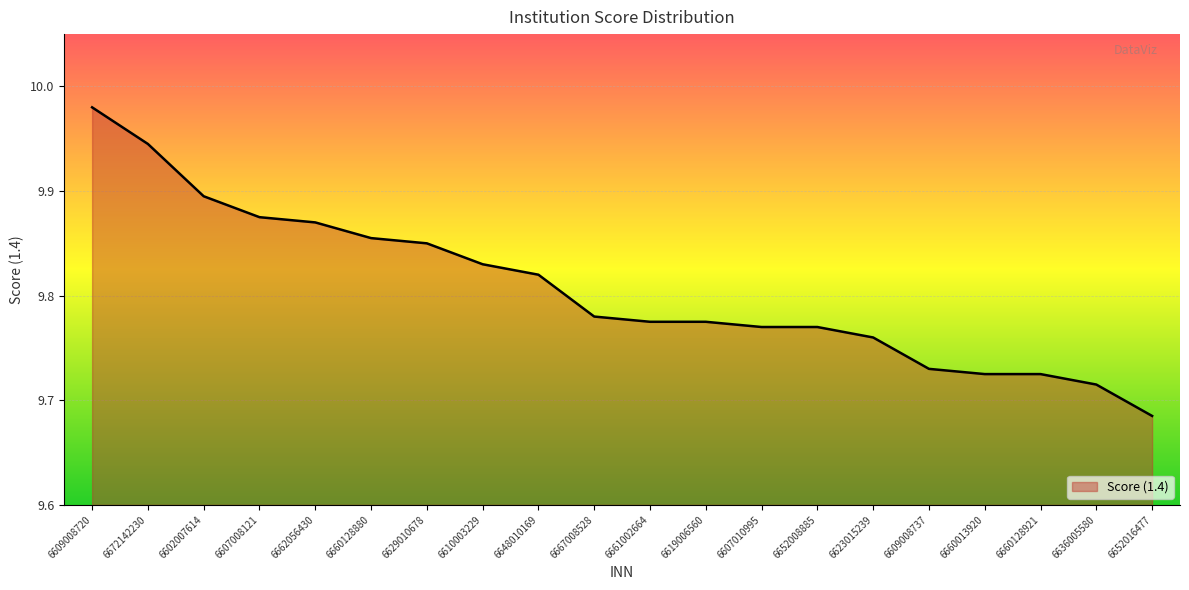

True or false: the data shows 3.7 at 6672142230.

False